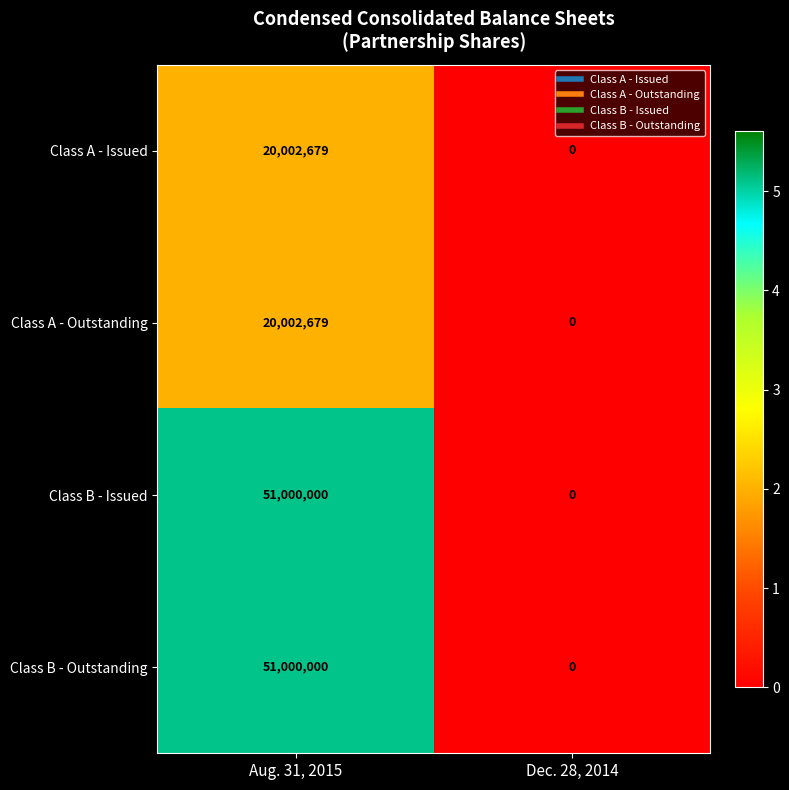

What is the average value of the Class B - Issued series?

25500000